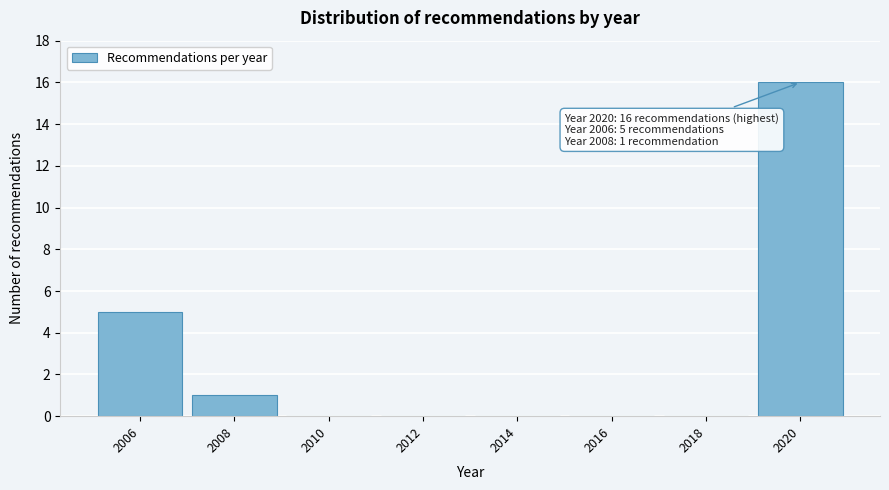

Reading left to right, list all the values displayed in this chart.

2006=5	2008=1	2010=0	2012=0	2014=0	2016=0	2018=0	2020=16